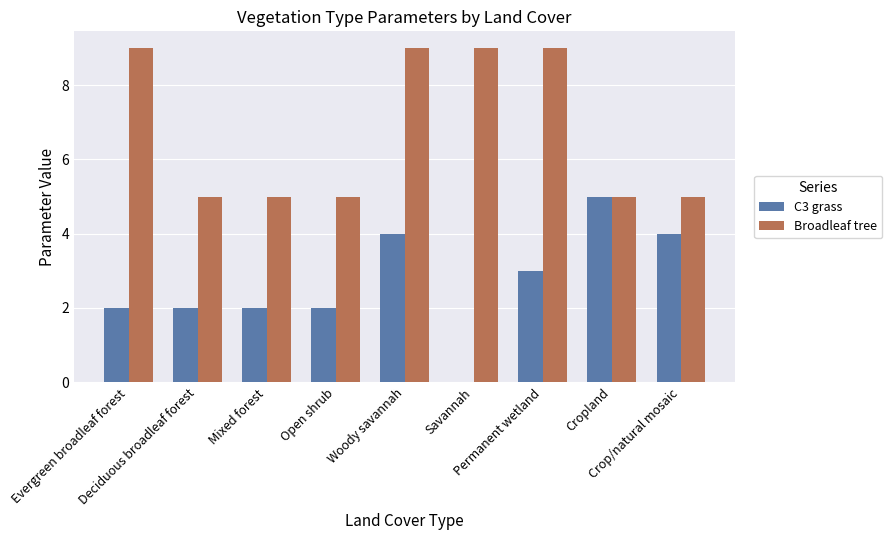

What is the spread (max minus min) of values at Evergreen broadleaf forest?

7